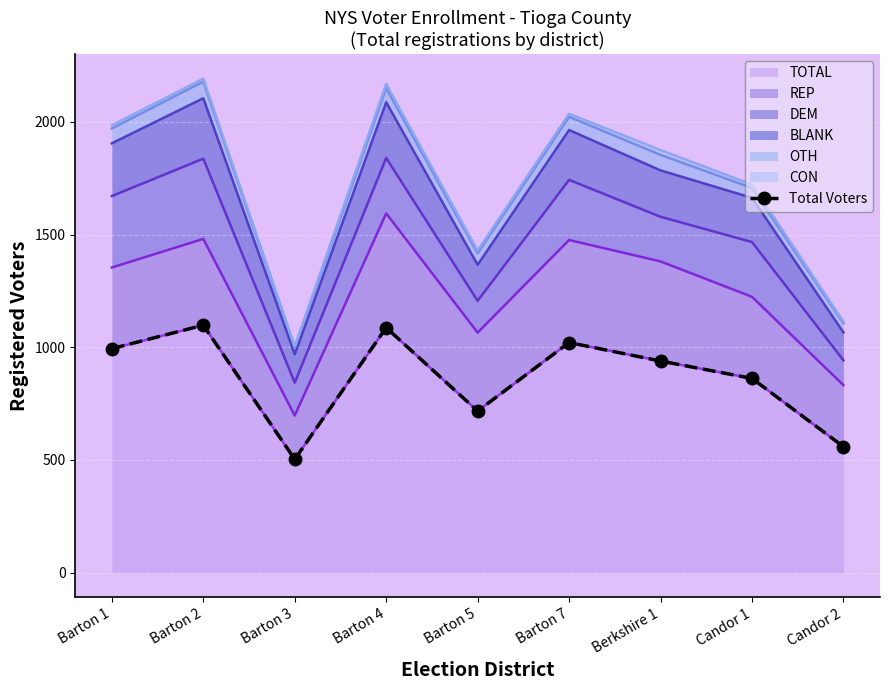

The value at Barton 4 is 1418. True or false?

False